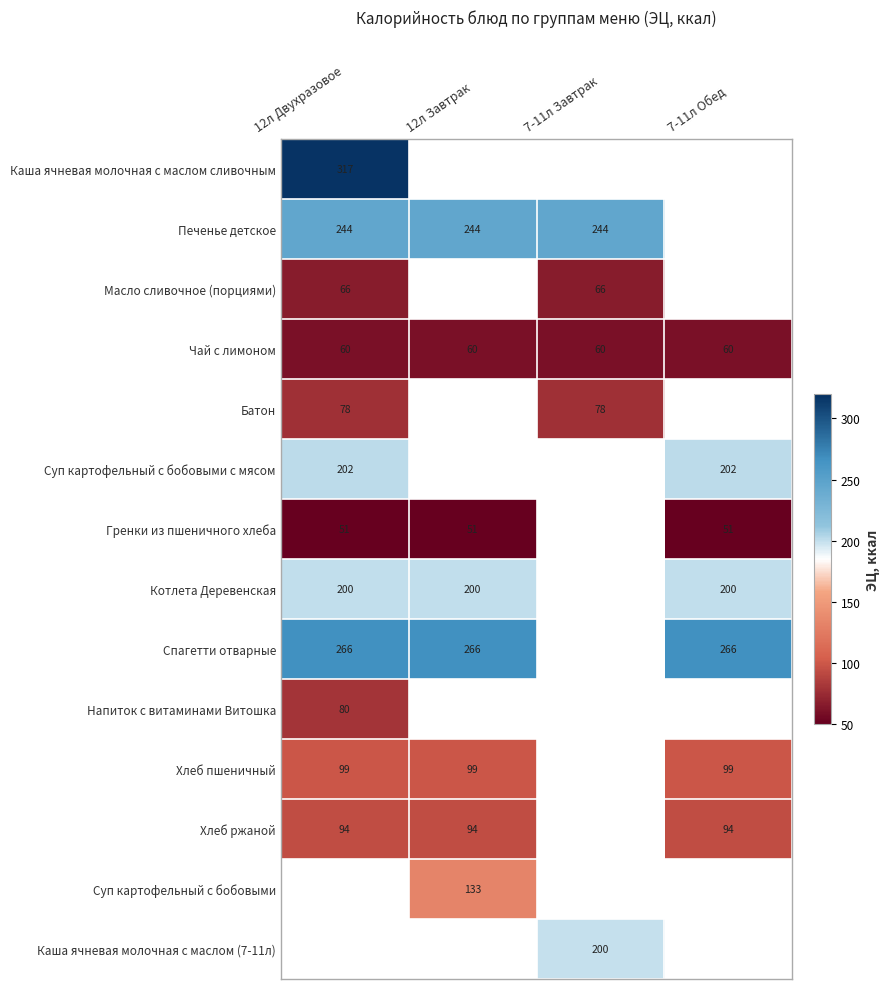

How many categories are shown in the chart?

4